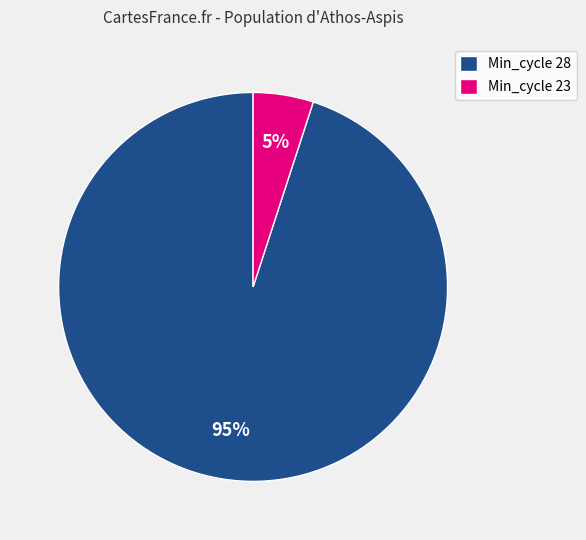

What percentage is the Min_cycle 23 slice, to the nearest percent?

5%